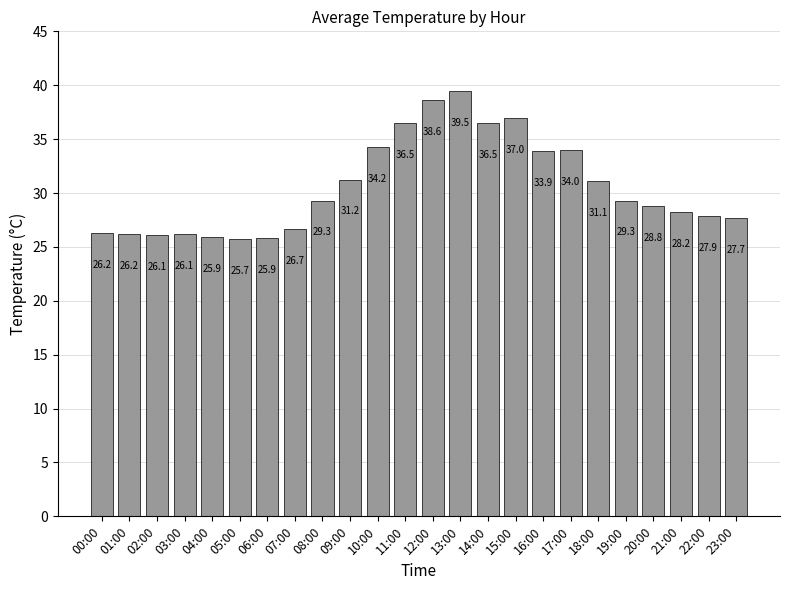

What is the label of the 18th bar from the right?

06:00